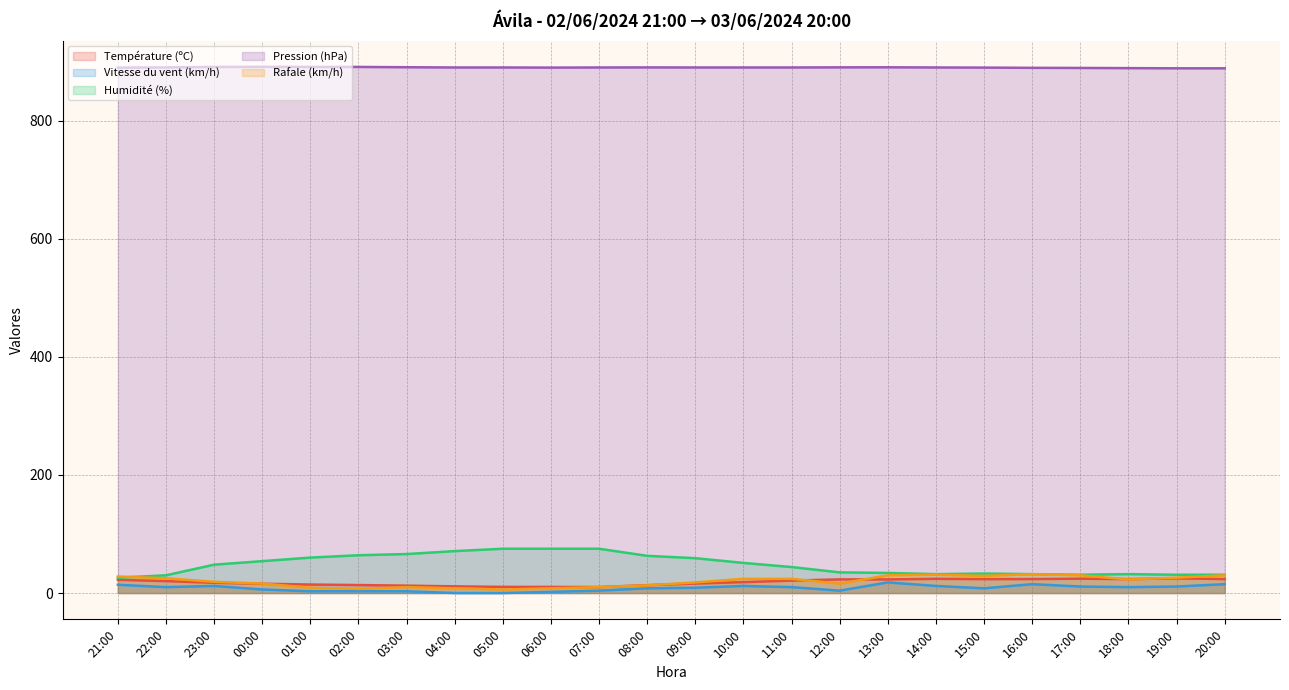

List the series in order of their peak value, lowest first.

Vitesse du vent (km/h), Température (ºC), Rafale (km/h), Humidité (%), Pression (hPa)